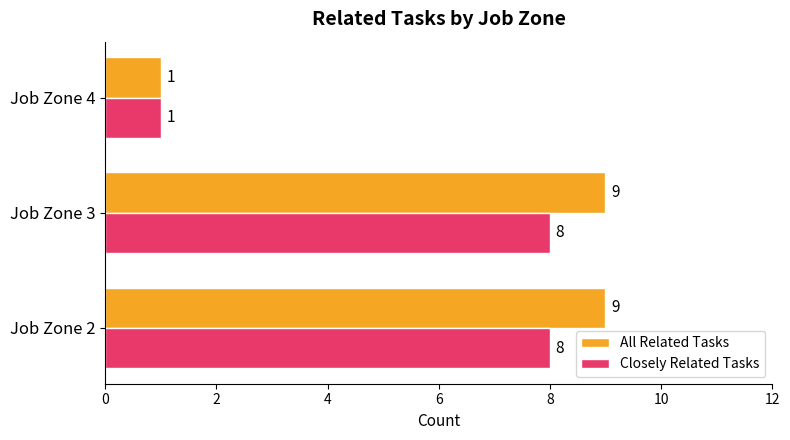

What is the maximum value shown in the chart?

9